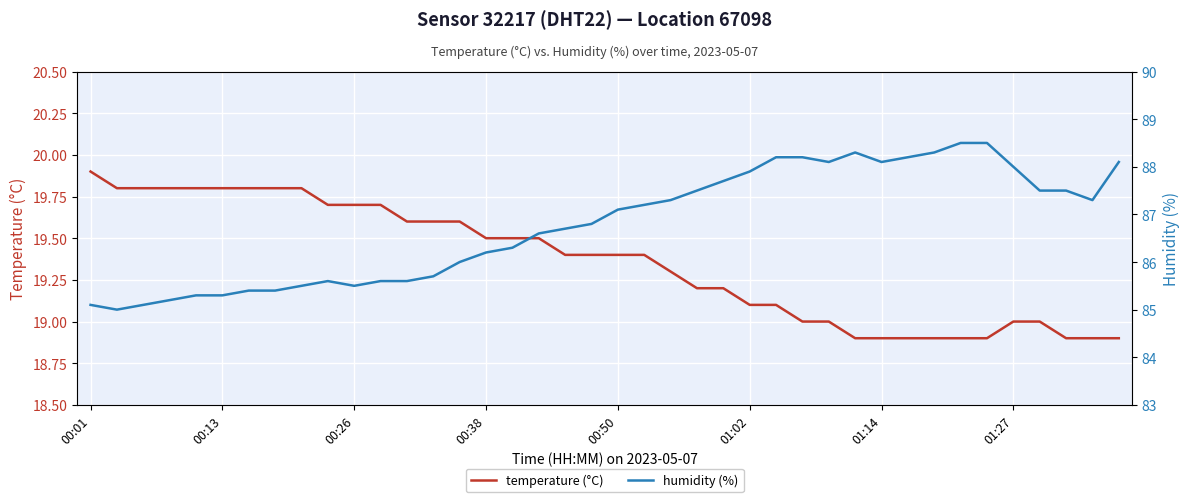

How many categories are shown in the chart?

40